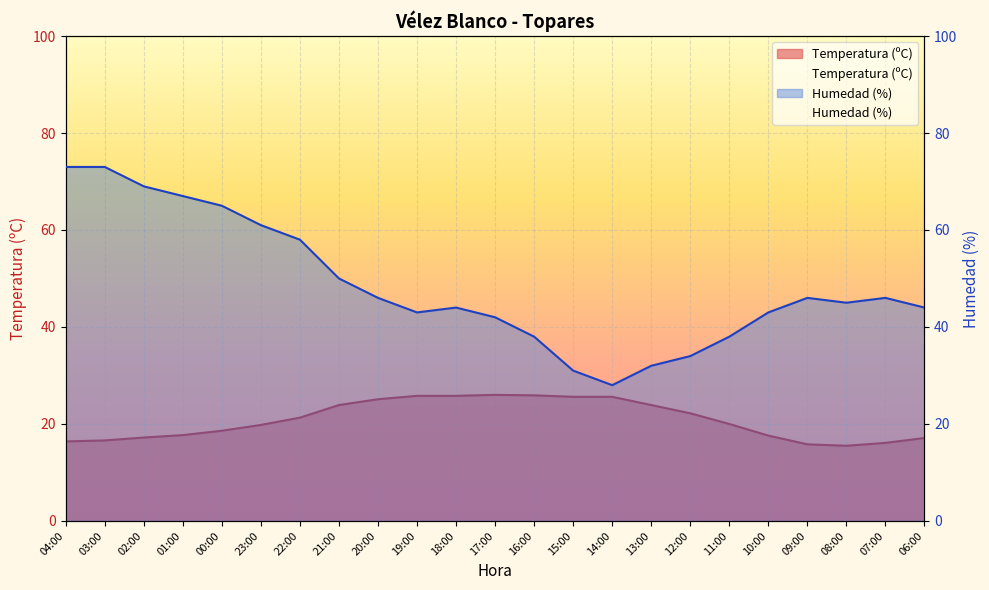

At which category is the sum across all series the highest?

03:00